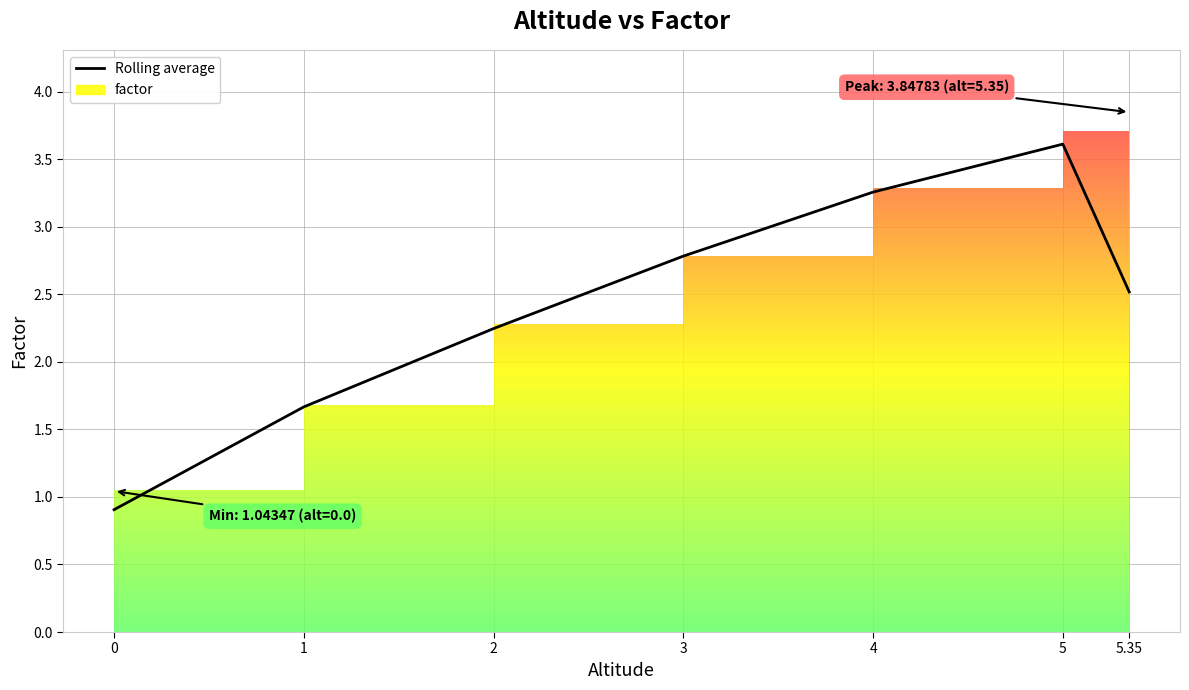

What is the minimum value shown in the chart?

0.9